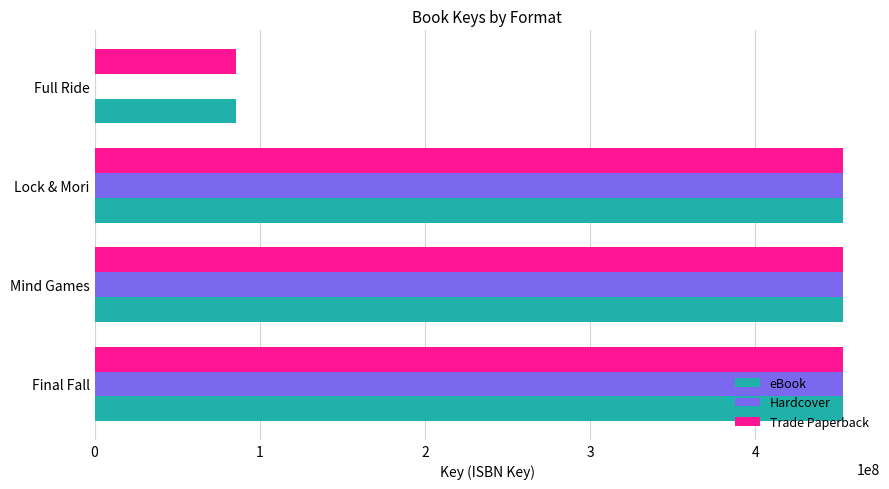

Count the number of categories in the chart.

4